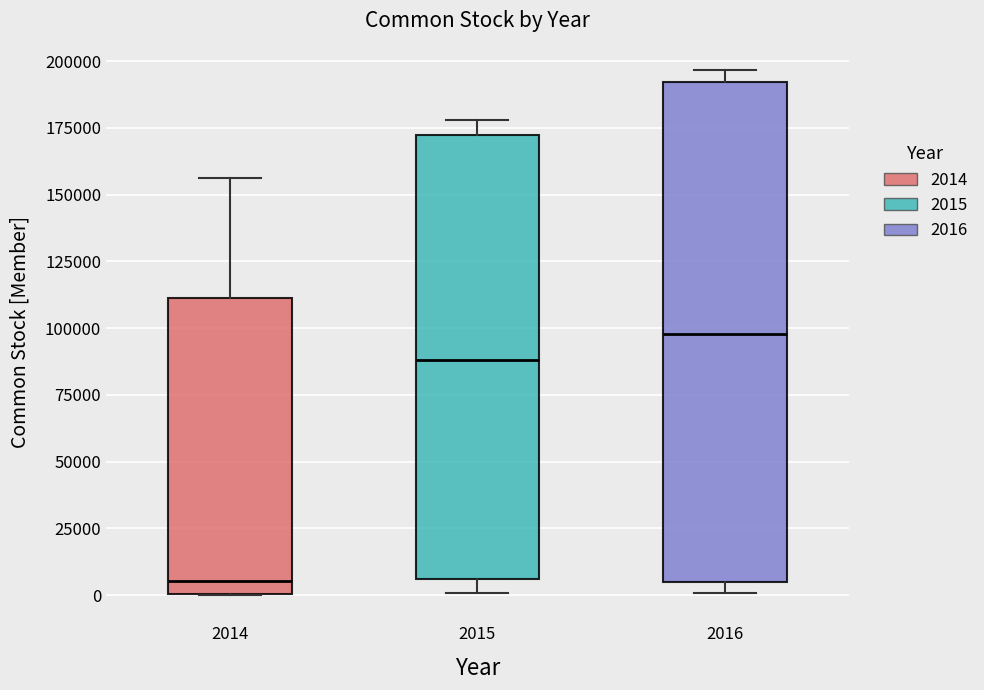

Where does the median line of the box at x = 2015 sit on the y-axis? The values are not printed on the chart, so give them approximately, as read against the axis.

90000